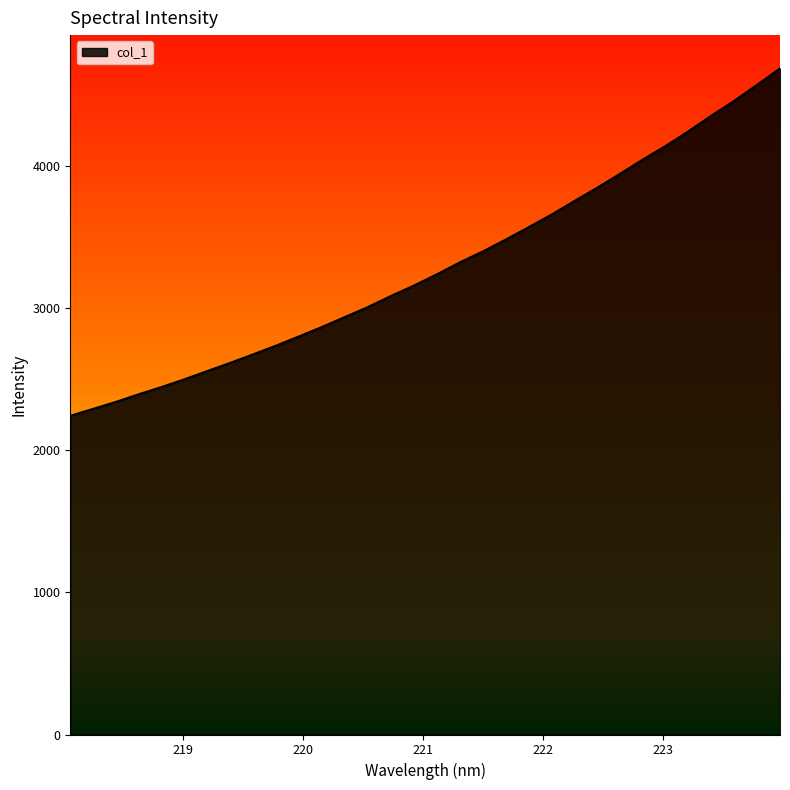

What is the smallest value displayed?

2240.2